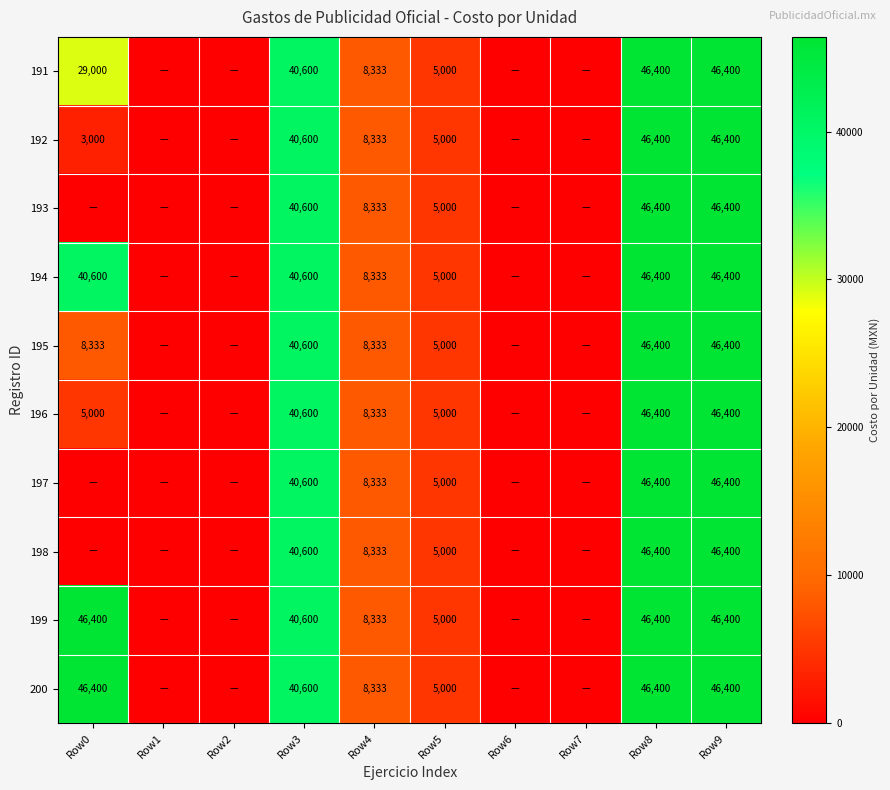

The value of 197 at Row5 is 3029. True or false?

False